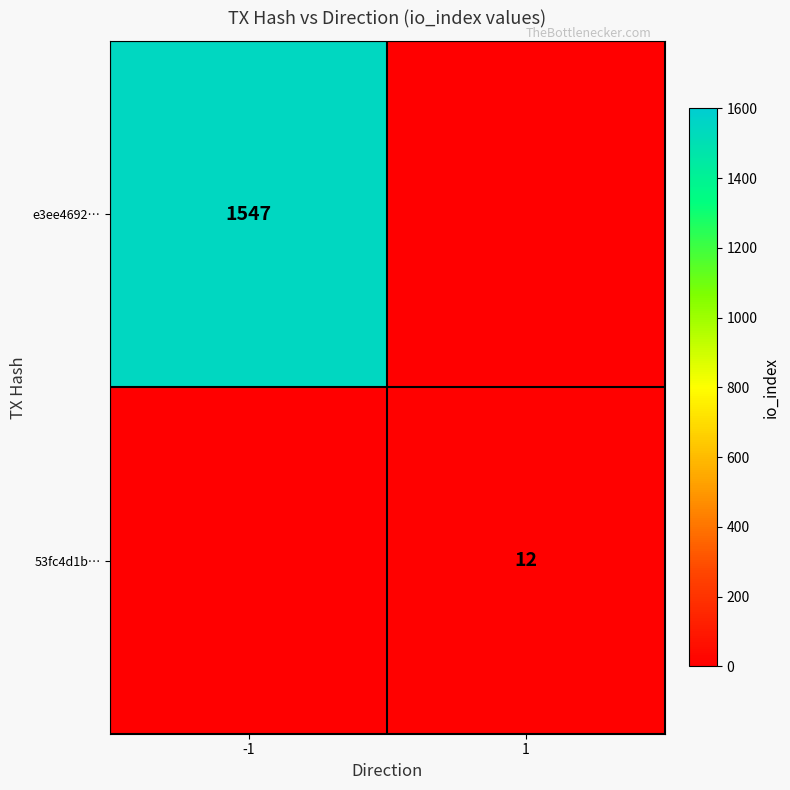

The 53fc4d1b… series shows 12 at 1. True or false?

True